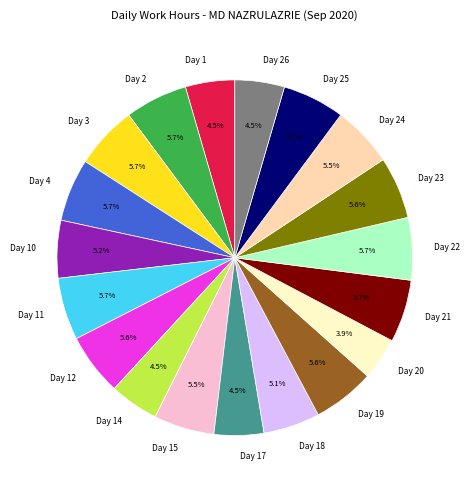

Do Day 24 and Day 11 together represent more than half of the pie?

No